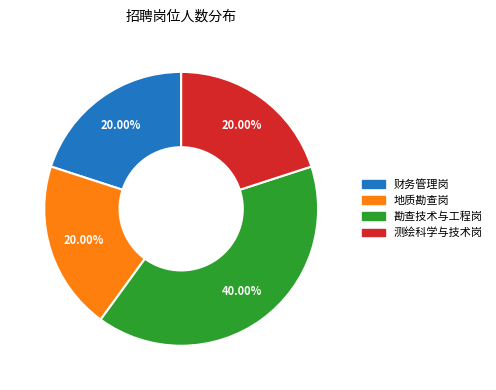

To the nearest percent, what is the difference between the largest and smallest slice percentages?

20%